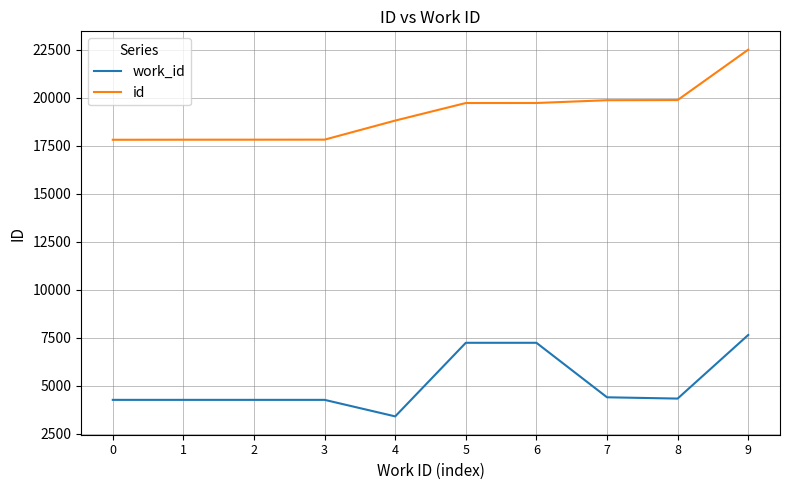

True or false: work_id and id intersect in this chart.

False